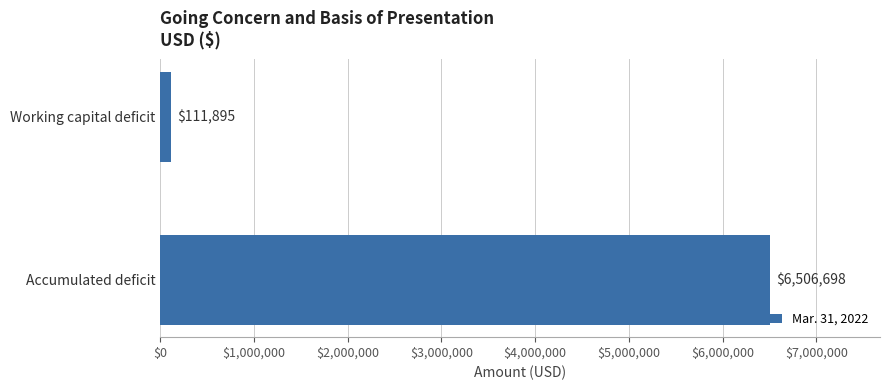

Rank the categories by value from lowest to highest.

Working capital deficit, Accumulated deficit